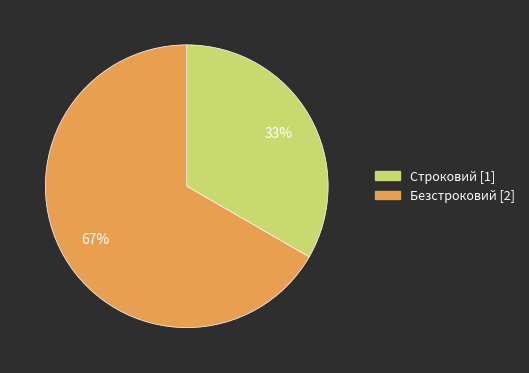

How many segments does this pie chart have?

2